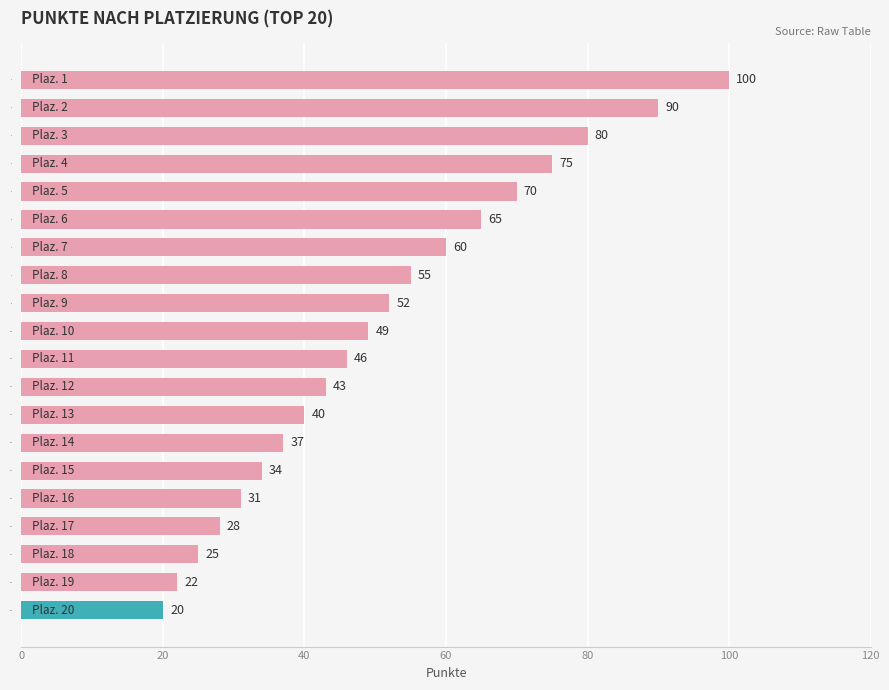

How many values are below 49?

10